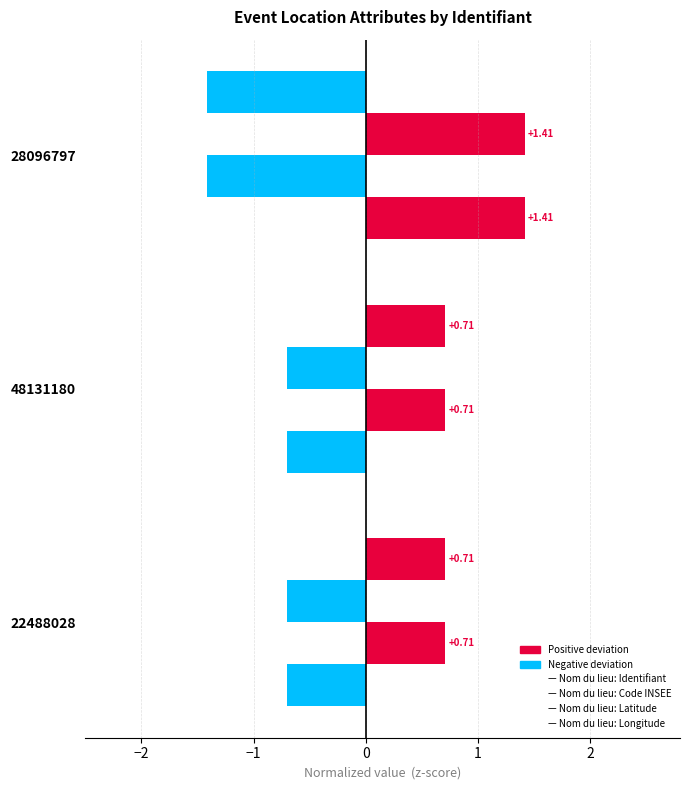

Count the number of categories in the chart.

3